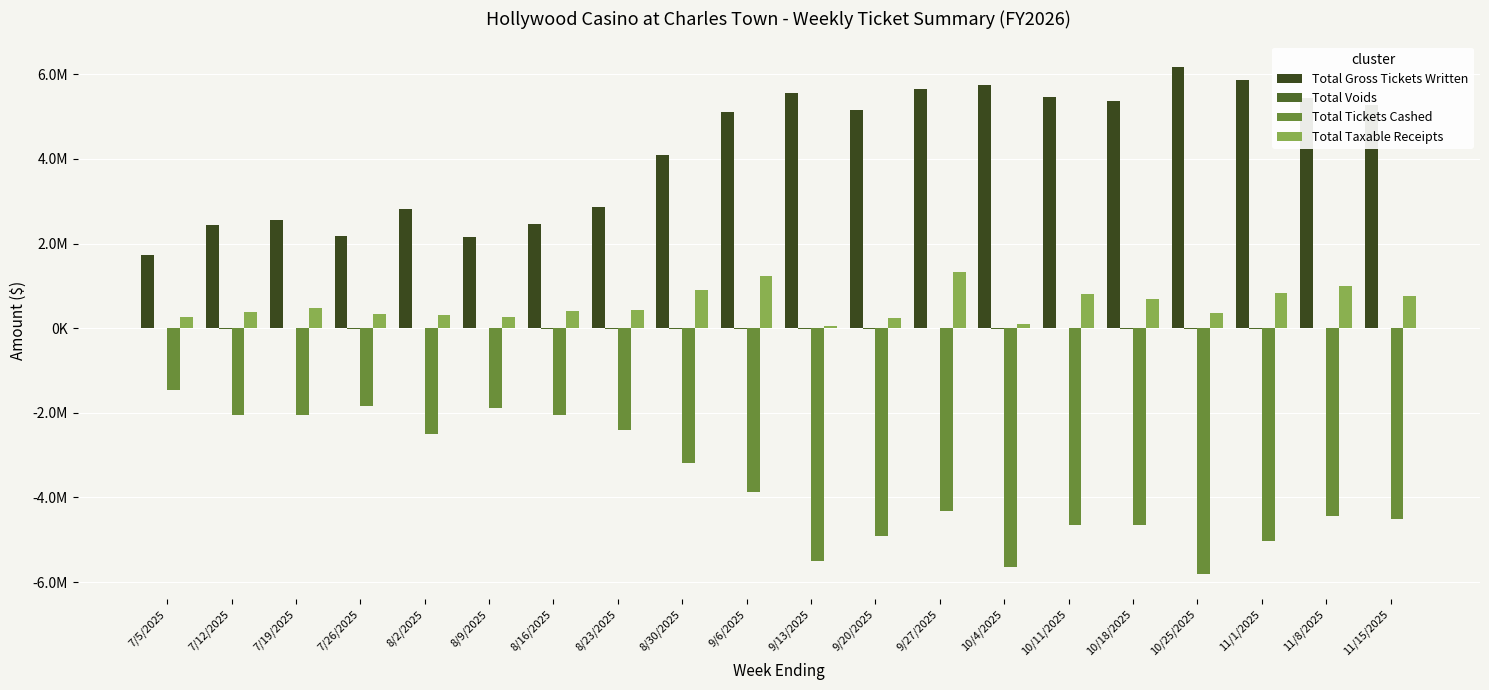

List the labels in order of Total Taxable Receipts value, largest first.

9/27/2025, 9/6/2025, 11/8/2025, 8/30/2025, 11/1/2025, 10/11/2025, 11/15/2025, 10/18/2025, 7/19/2025, 8/23/2025, 8/16/2025, 7/12/2025, 10/25/2025, 7/26/2025, 8/2/2025, 8/9/2025, 7/5/2025, 9/20/2025, 10/4/2025, 9/13/2025